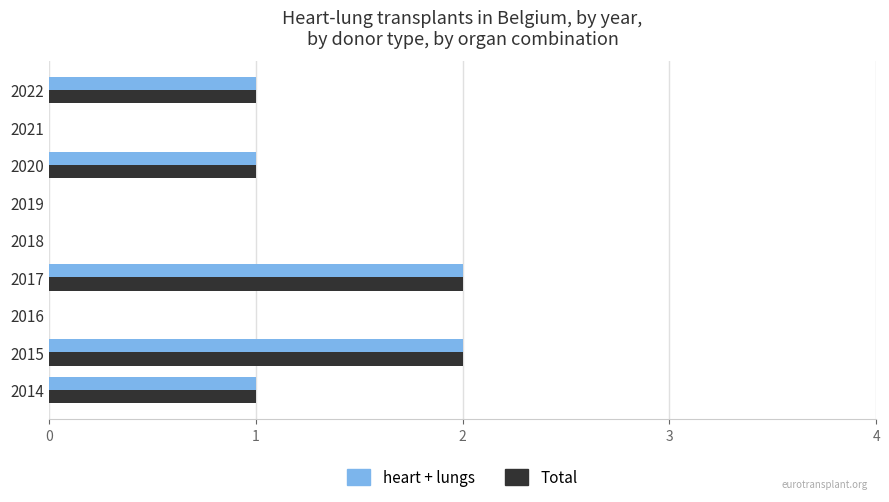

What is the sum of all heart + lungs values?

7